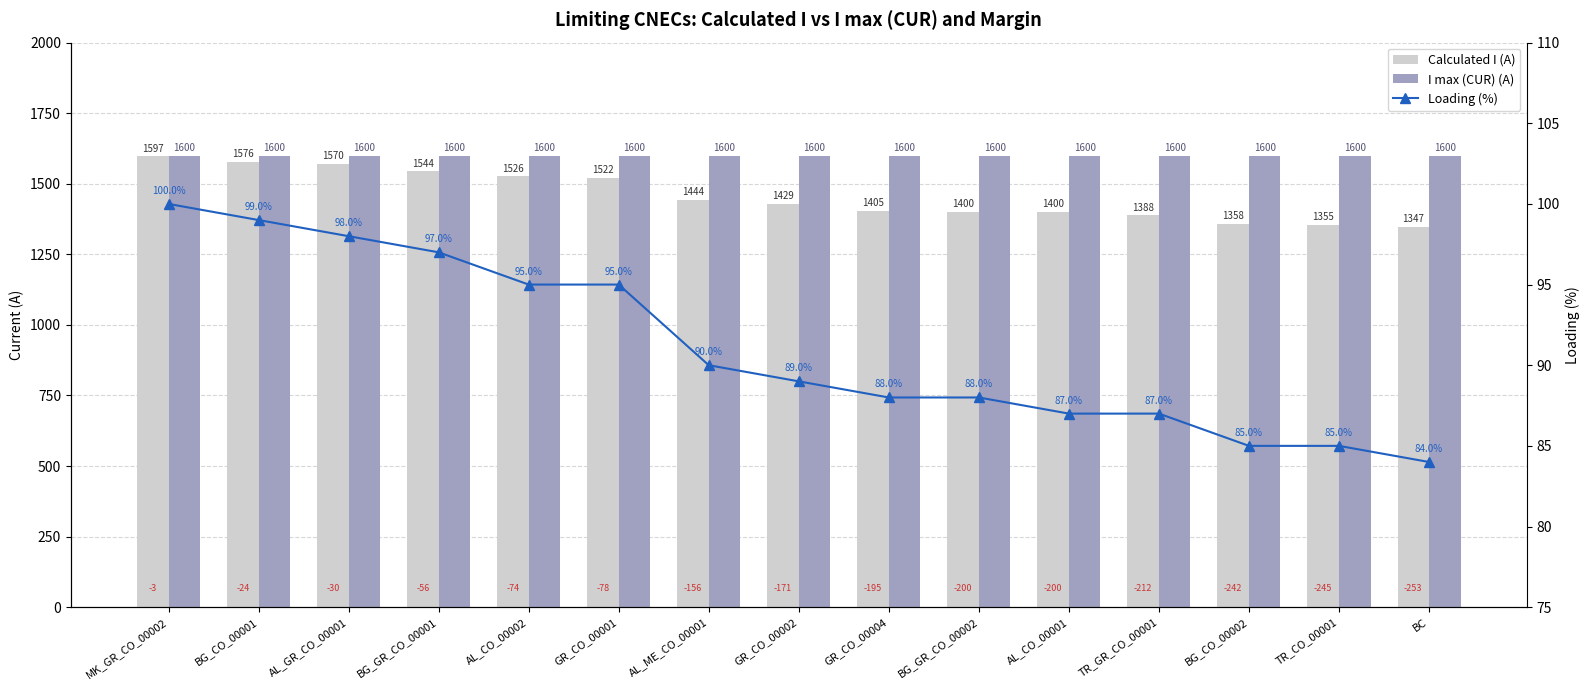

What is the average value of the Loading (%) series?

91